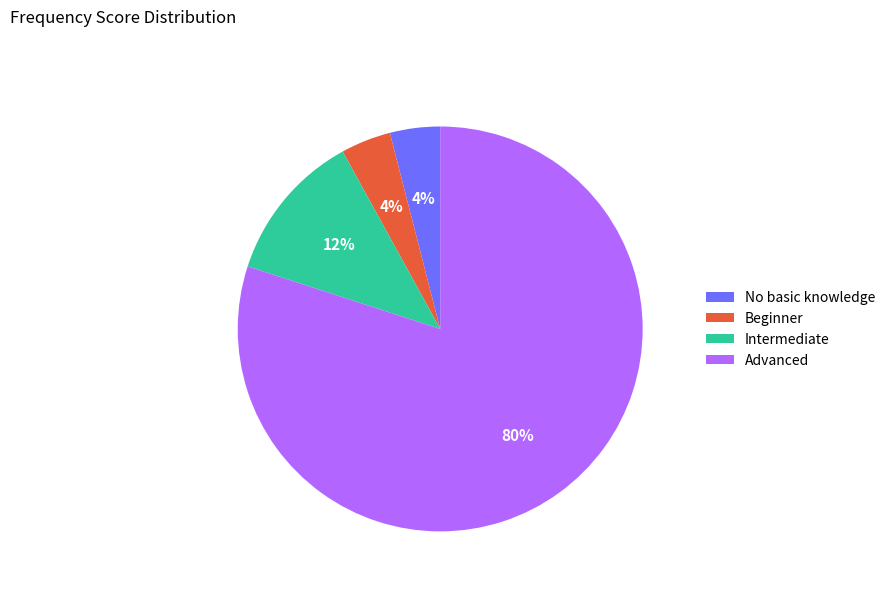

To the nearest percent, what is the difference between the Advanced and Beginner slice percentages?

76%